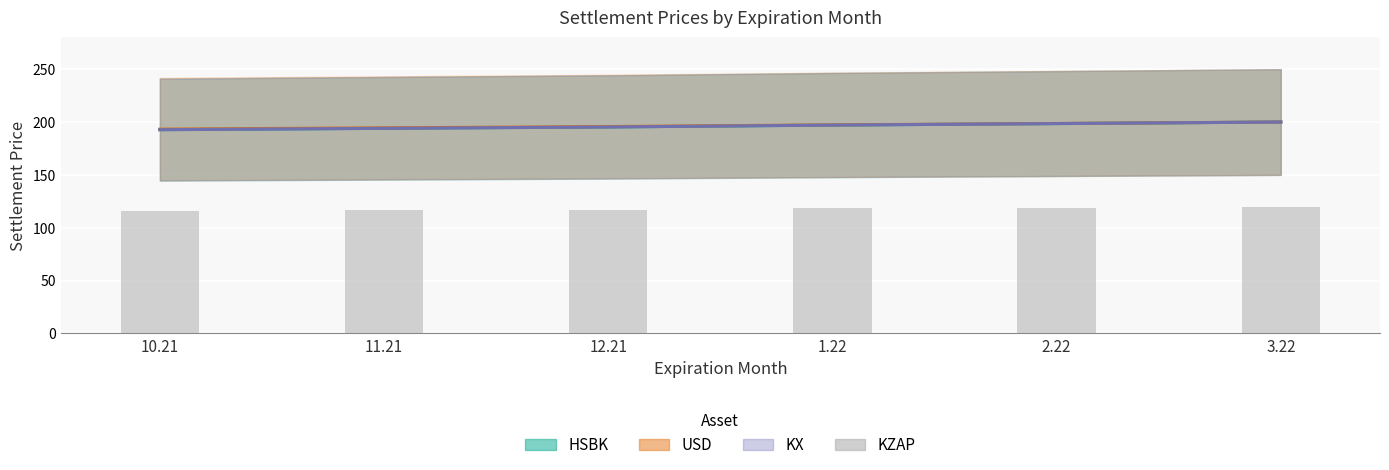

Which category has the highest value across all series?

3.22